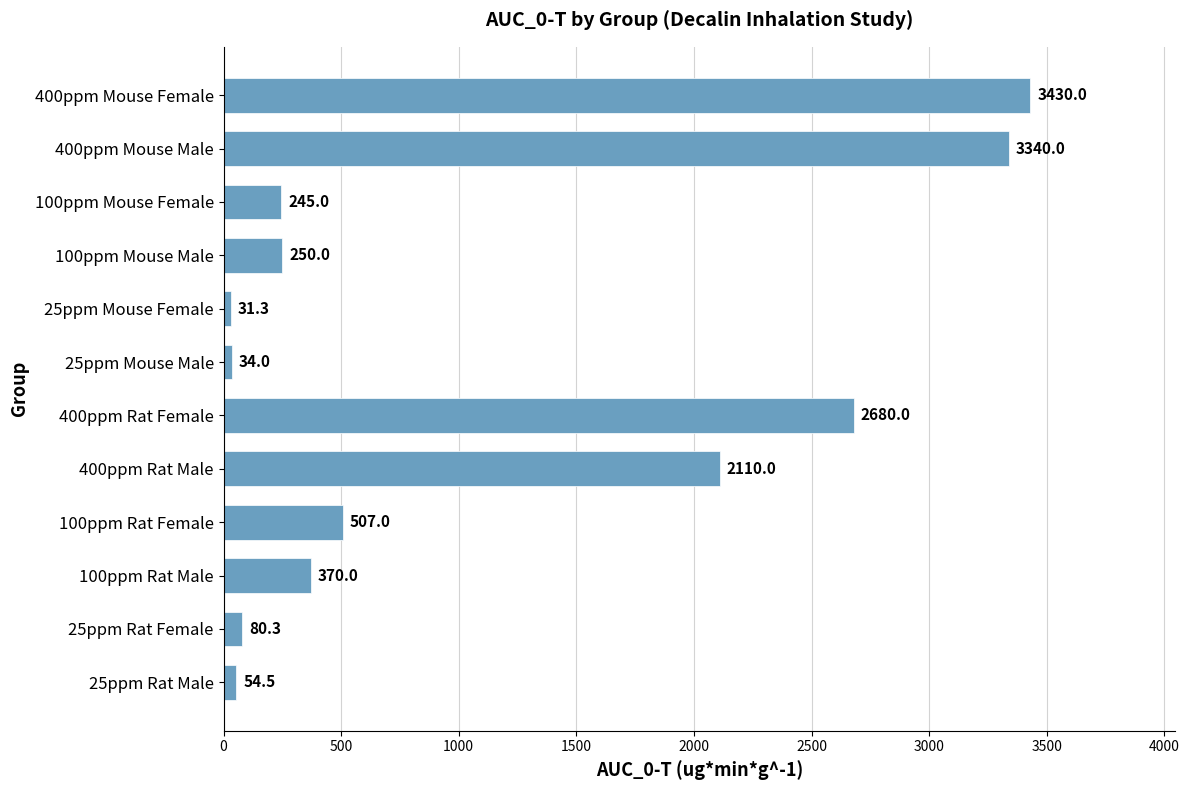

Which category has the highest value across all series?

400ppm Mouse Female